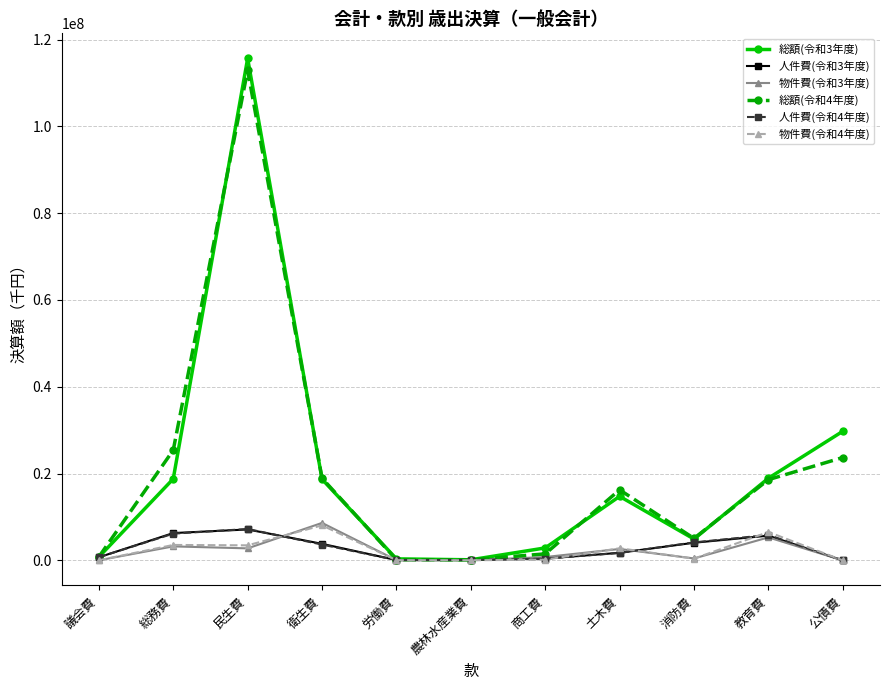

What is the difference between the maximum and minimum values in the 総額(令和3年度) series?

115509245